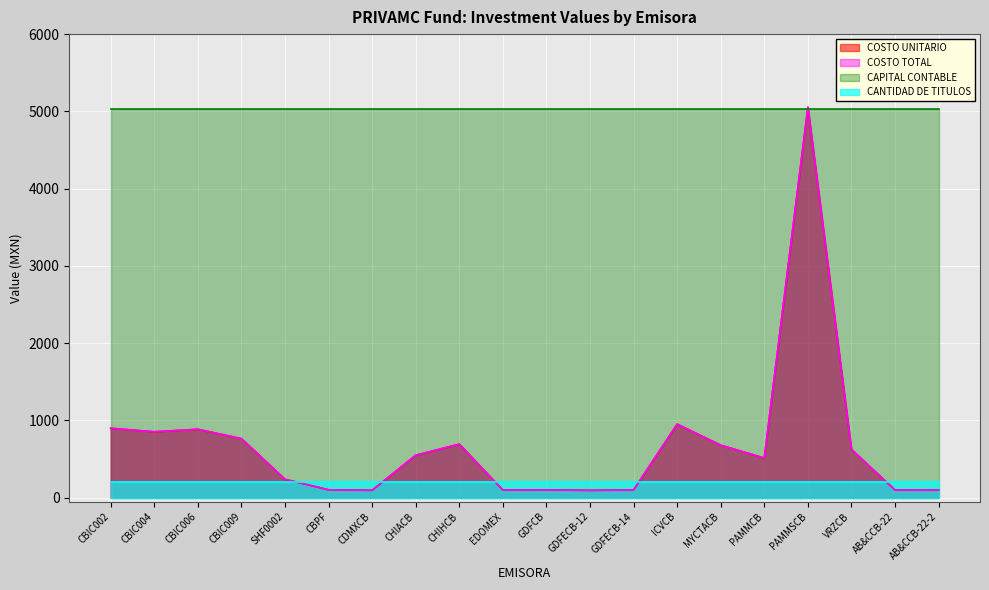

How many interior local valleys does the COSTO UNITARIO series have?

5